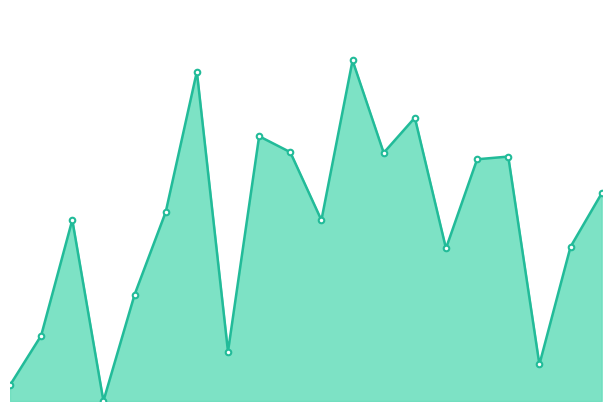

List the labels in order of value, largest first.

22, 12, 26, 16, 18, 24, 32, 30, 38, 10, 4, 20, 36, 28, 8, 2, 14, 34, 0, 6